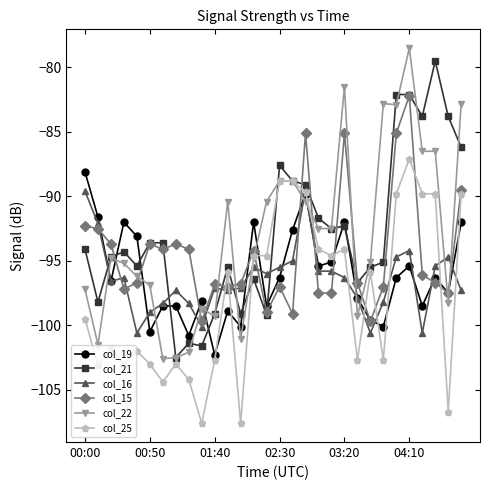

What is the value of the col_25 point at the 18th from the left?

-89.7